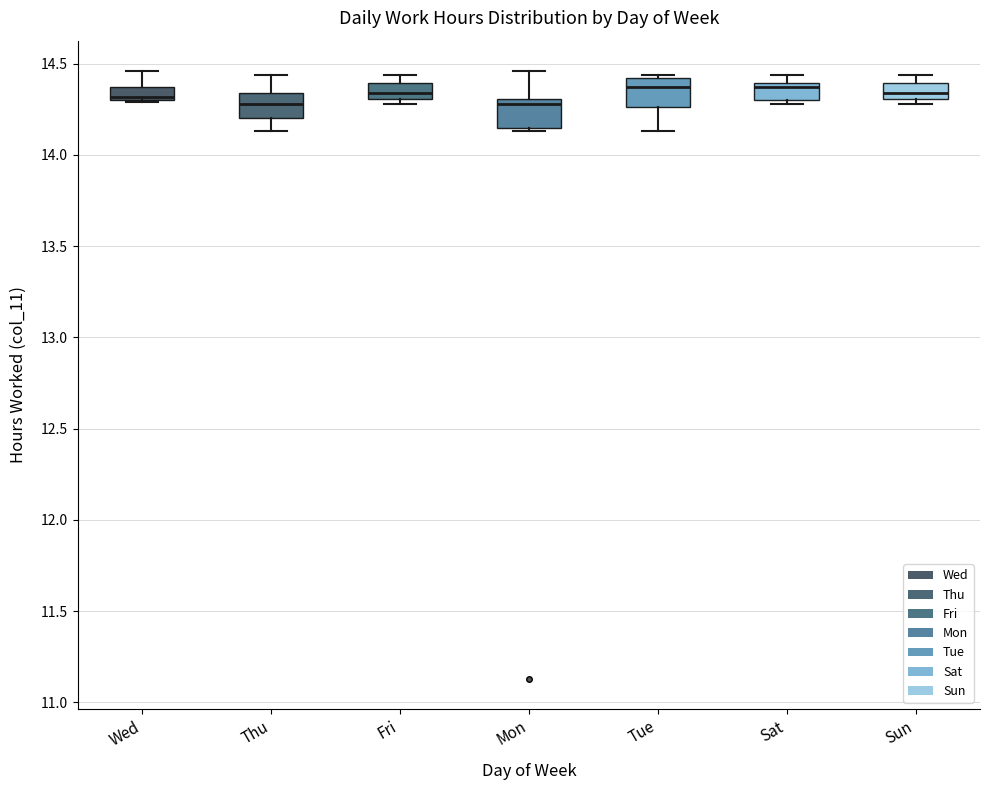

Where does the upper whisker of the box for Wed end on the y-axis? The values are not printed on the chart, so give them approximately, as read against the axis.

14.45